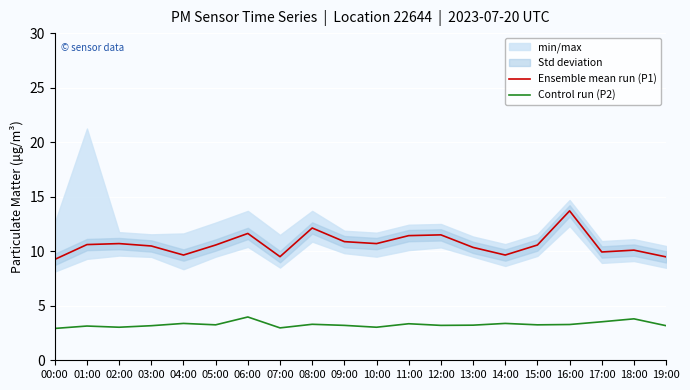

How many values in the Ensemble mean run (P1) series are below 10?

6